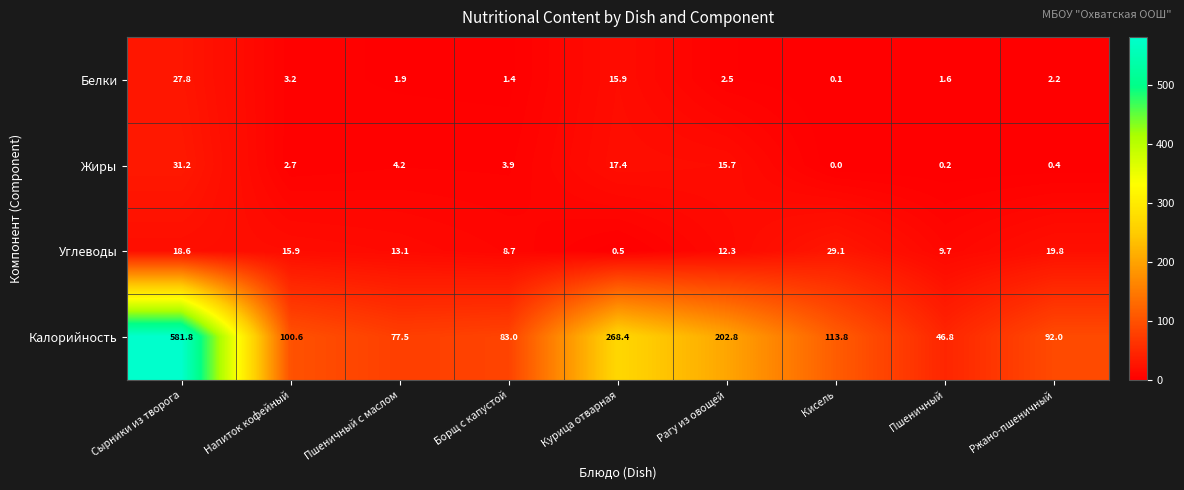

The value of Жиры at Пшеничный с маслом is 1.7. True or false?

False